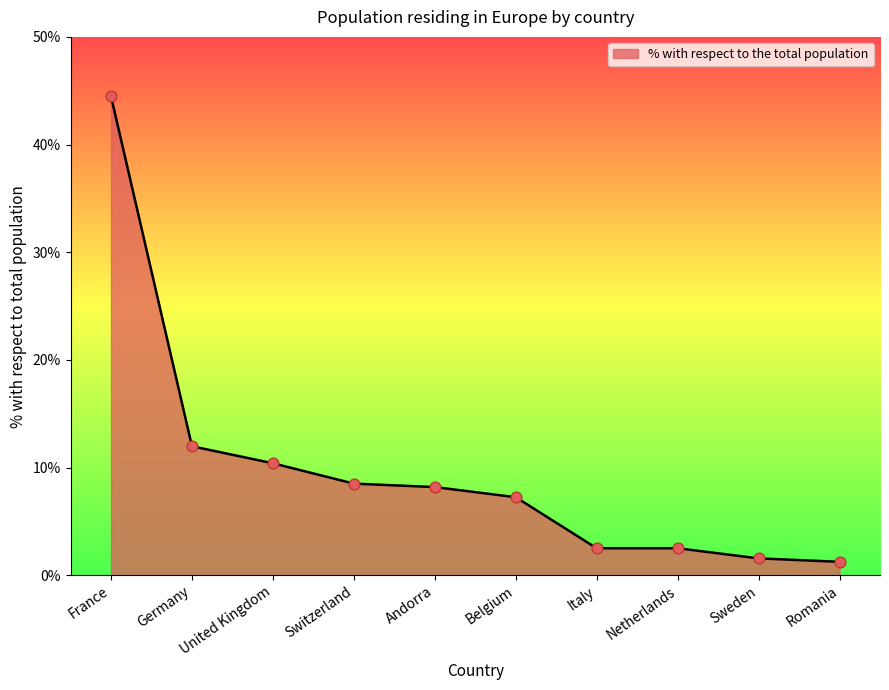

Between France and Italy, which is larger?

France